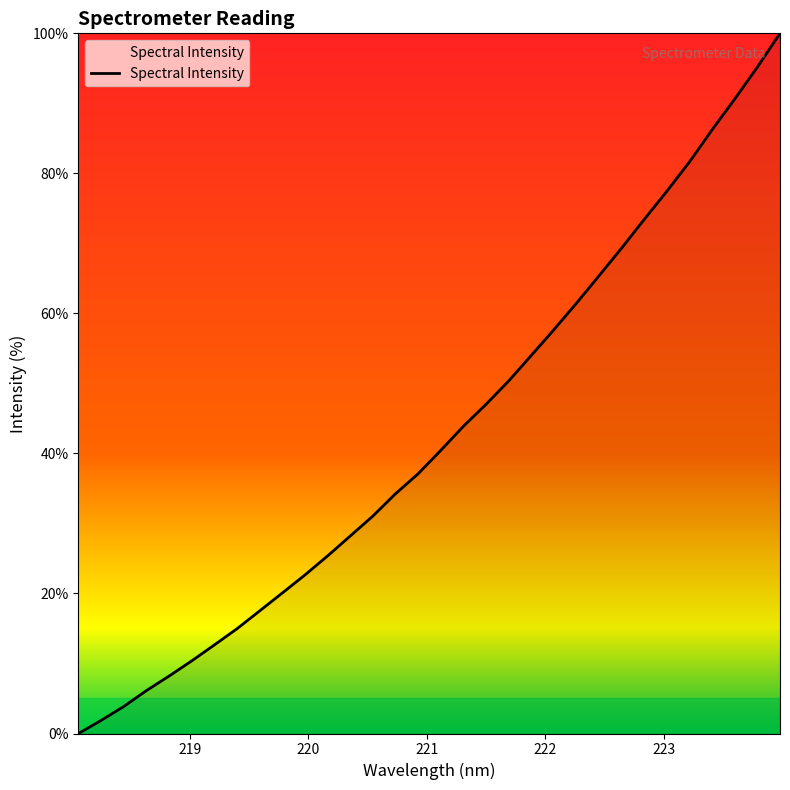

What is the greatest value displayed?

100.0